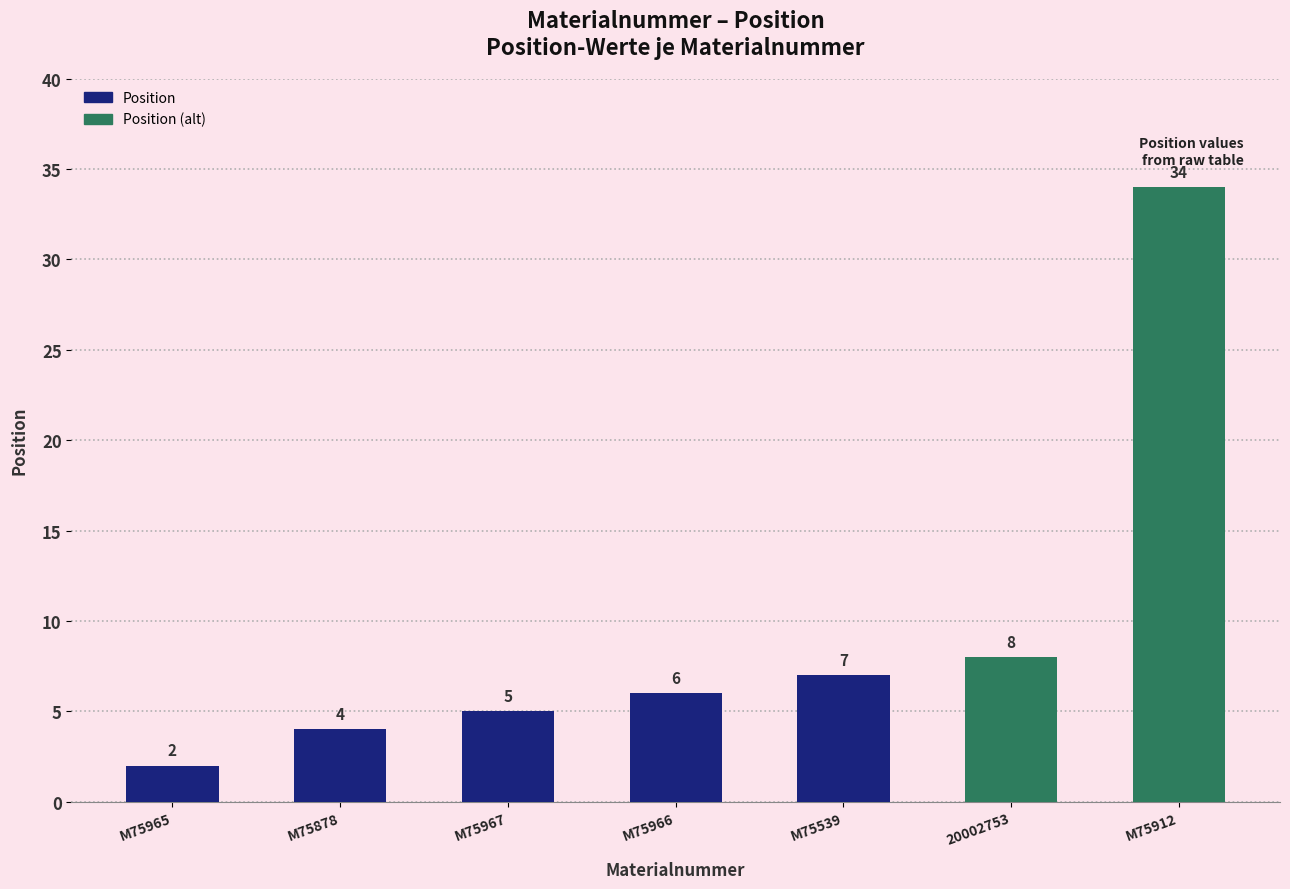

Count the number of values greater than 6.

3